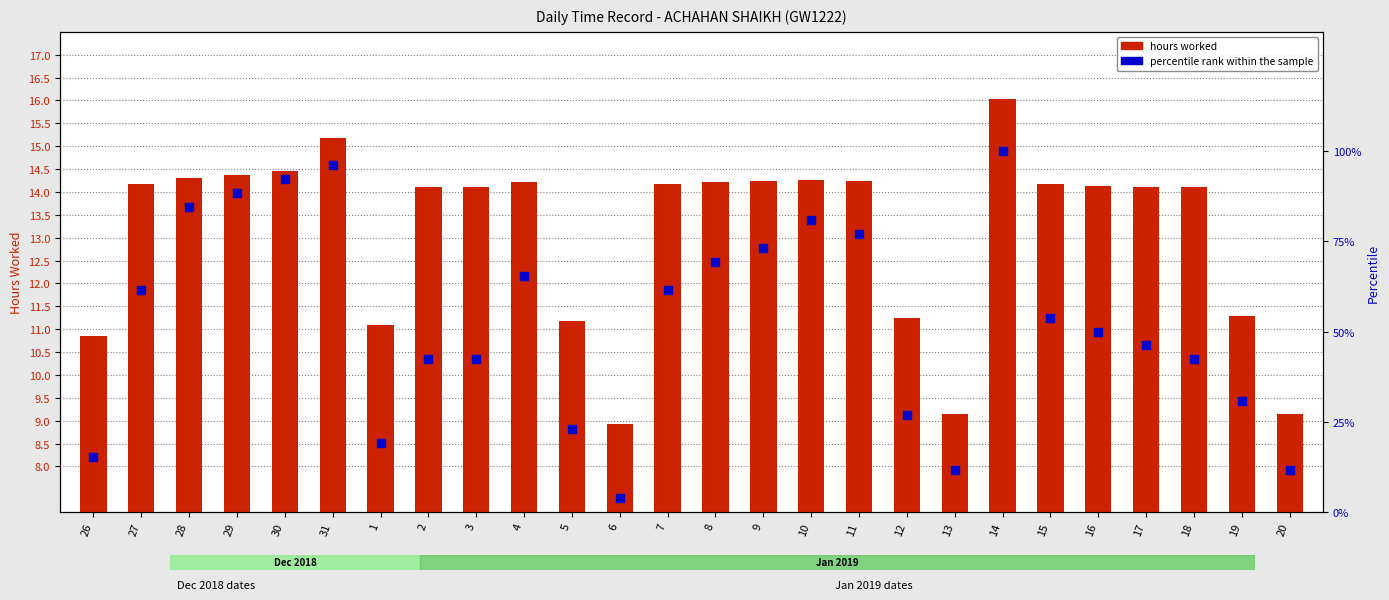

Which series has the widest spread of Y values?

percentile rank within the sample